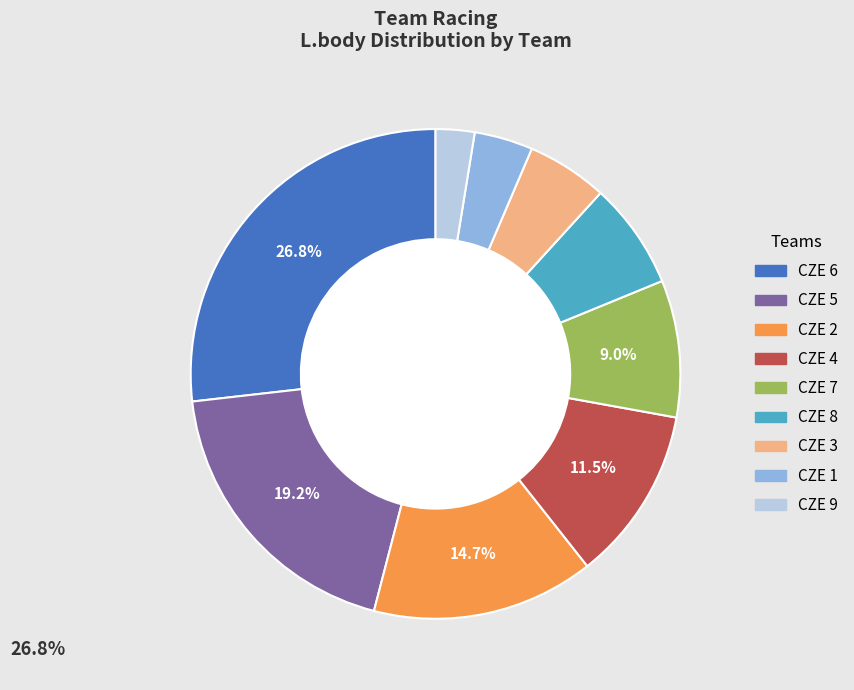

Is it true that CZE 4 is 19% of the pie?

False